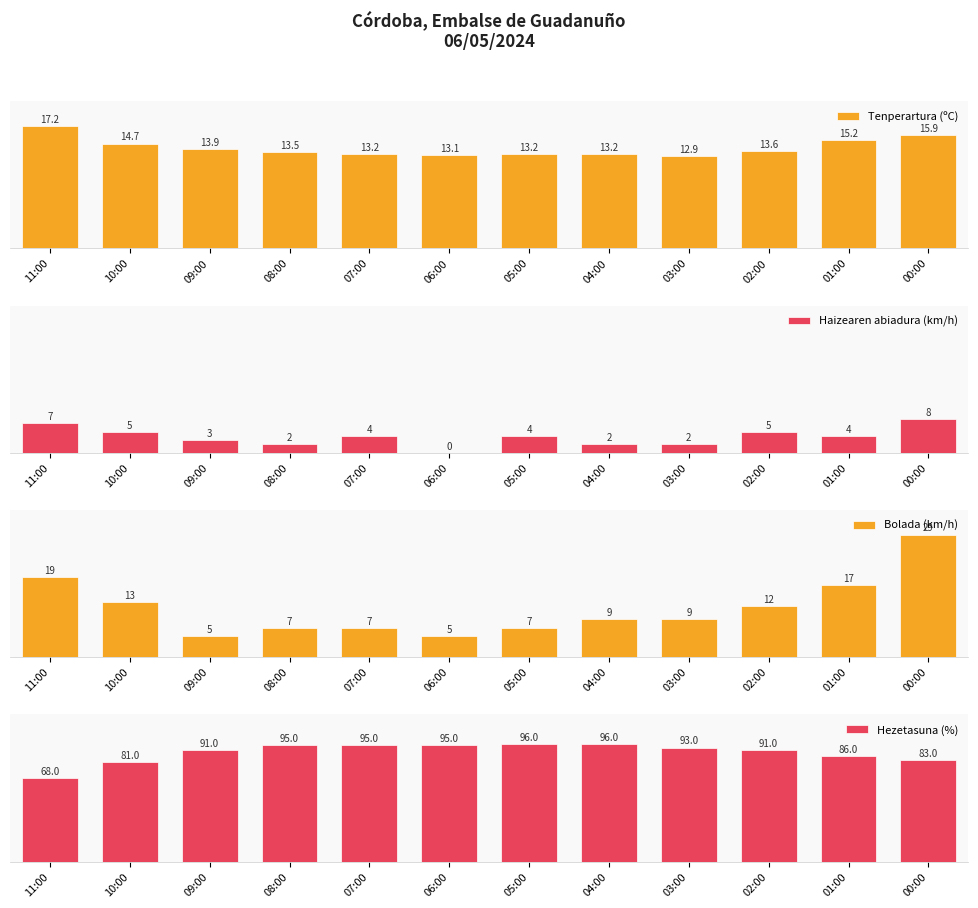

How many bars are there in each group?

4